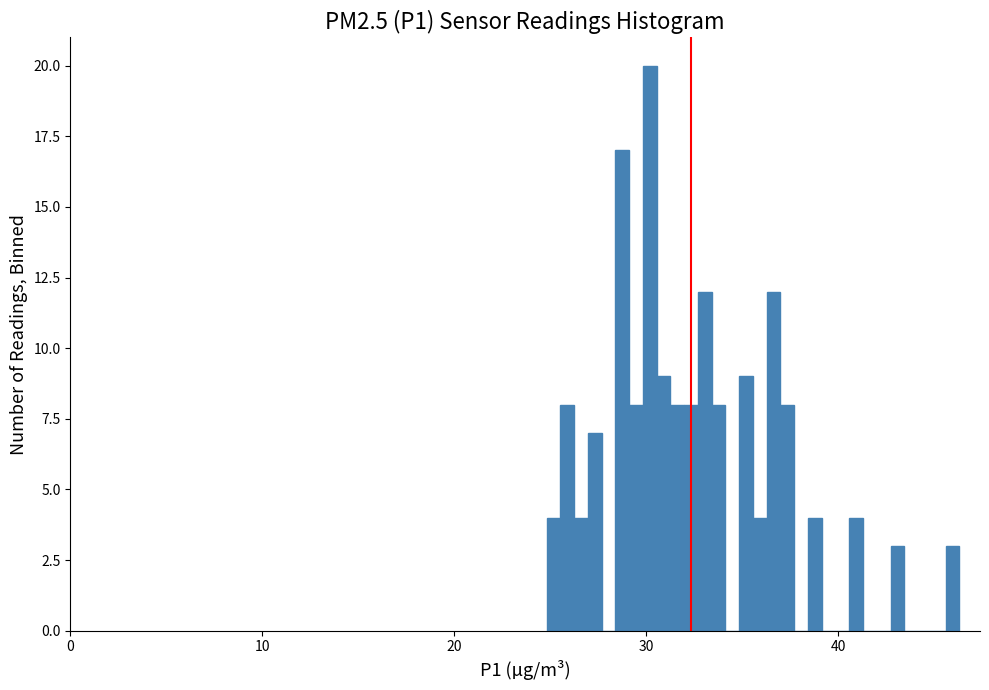

Around what value on the x-axis is the tallest bar? Give the approximate position of its centre, as read against the axis.

30